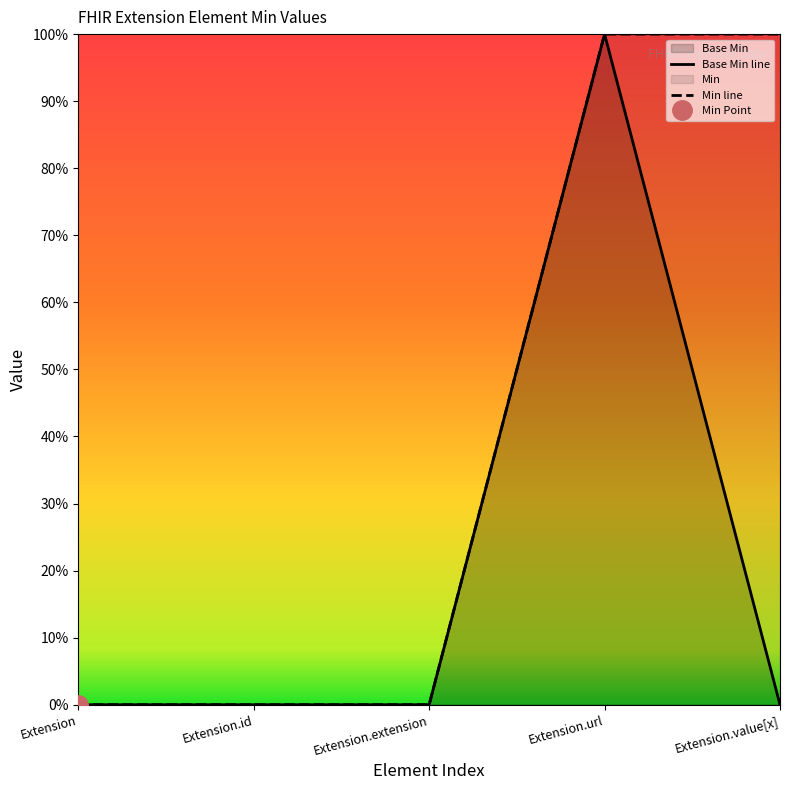

How many positive values are there?

1